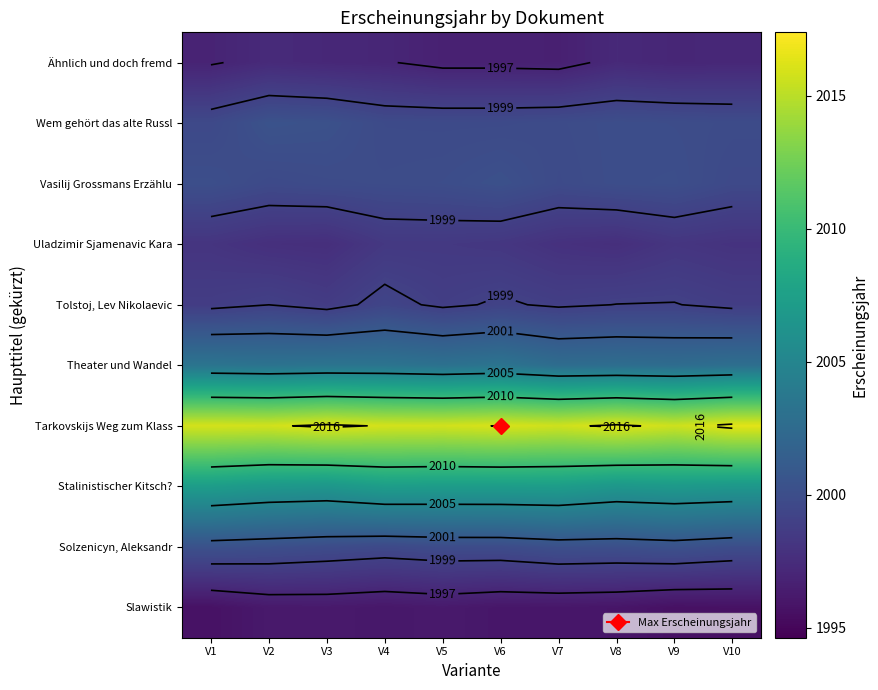

What is the minimum value for Ähnlich und doch fremd?

1996.6